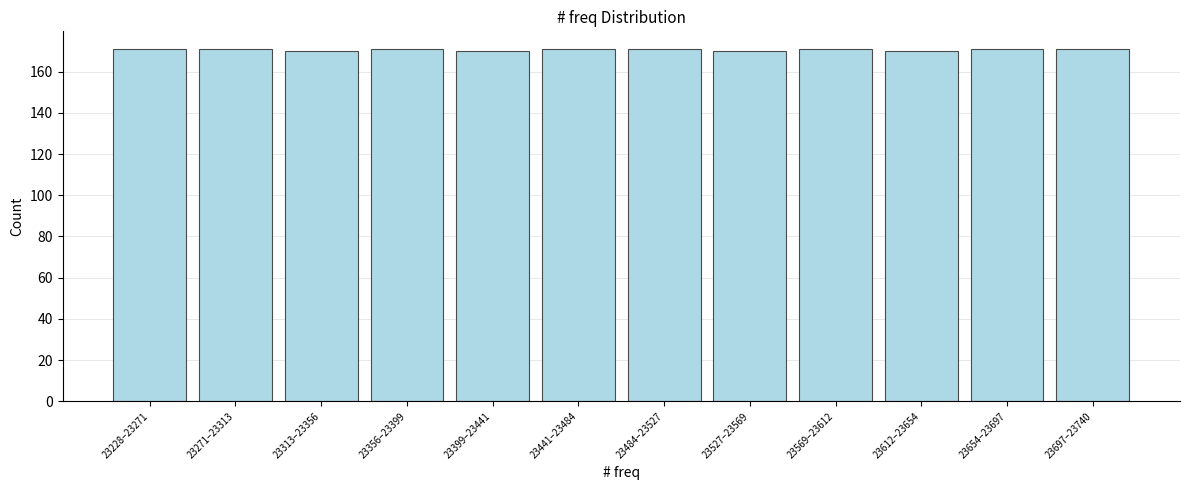

Reading left to right, extract all data points from this chart.

171	171	170	171	170	171	171	170	171	170	171	171